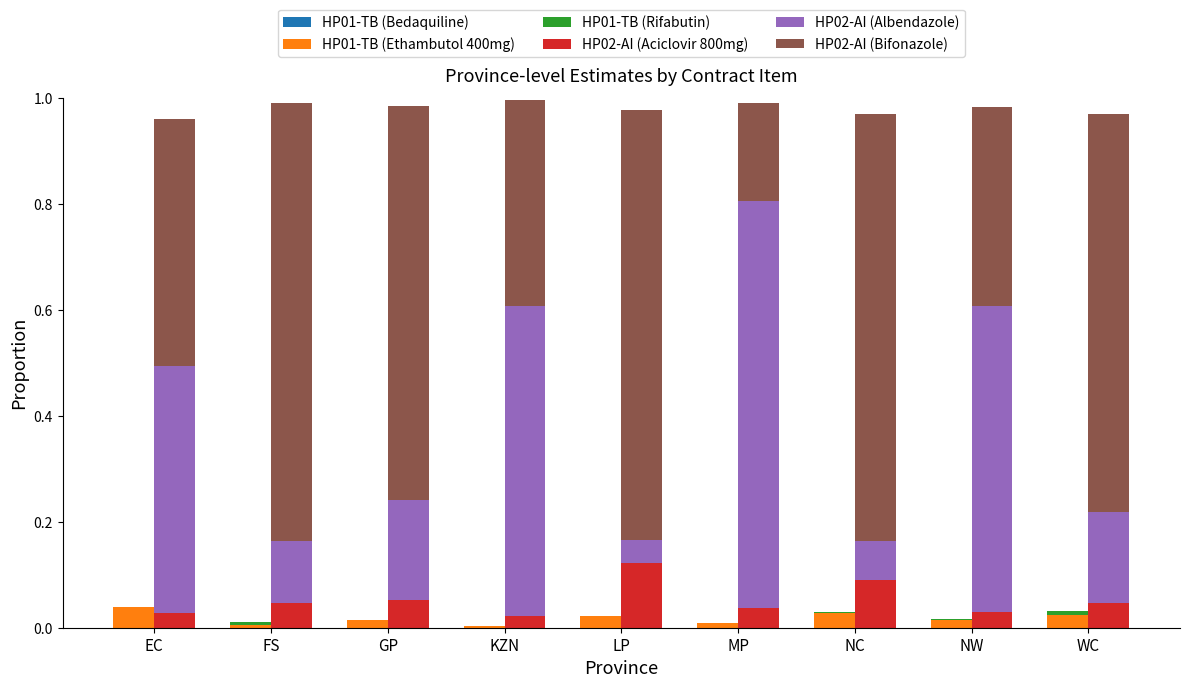

True or false: HP02-AI (Albendazole) has a value of 0.6 at NW.

True